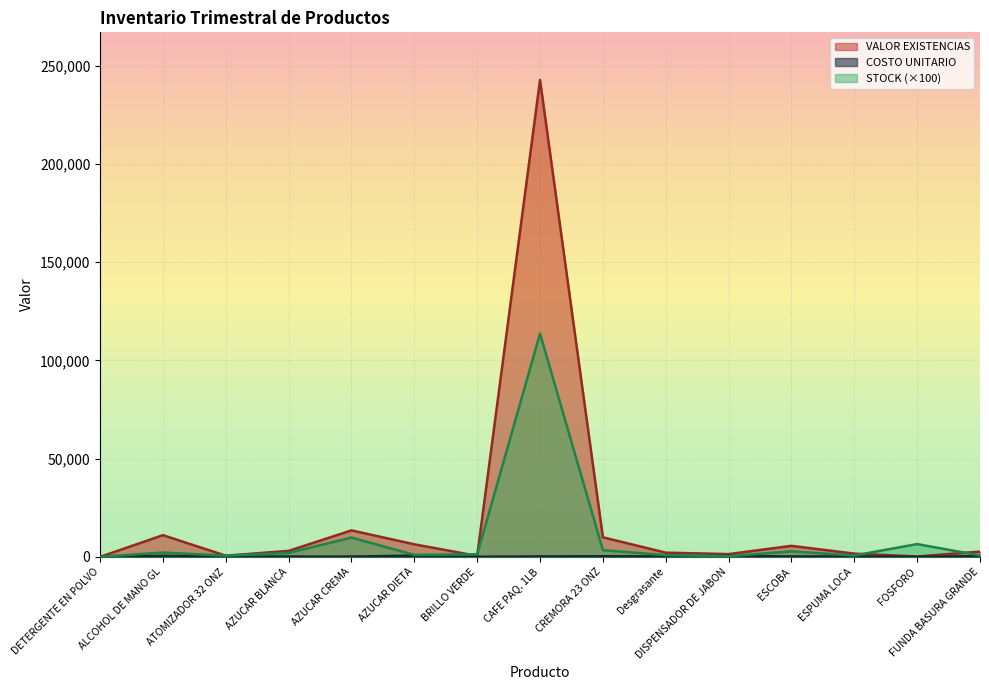

After their last crossing, which series has the higher values: COSTO UNITARIO or STOCK?

STOCK